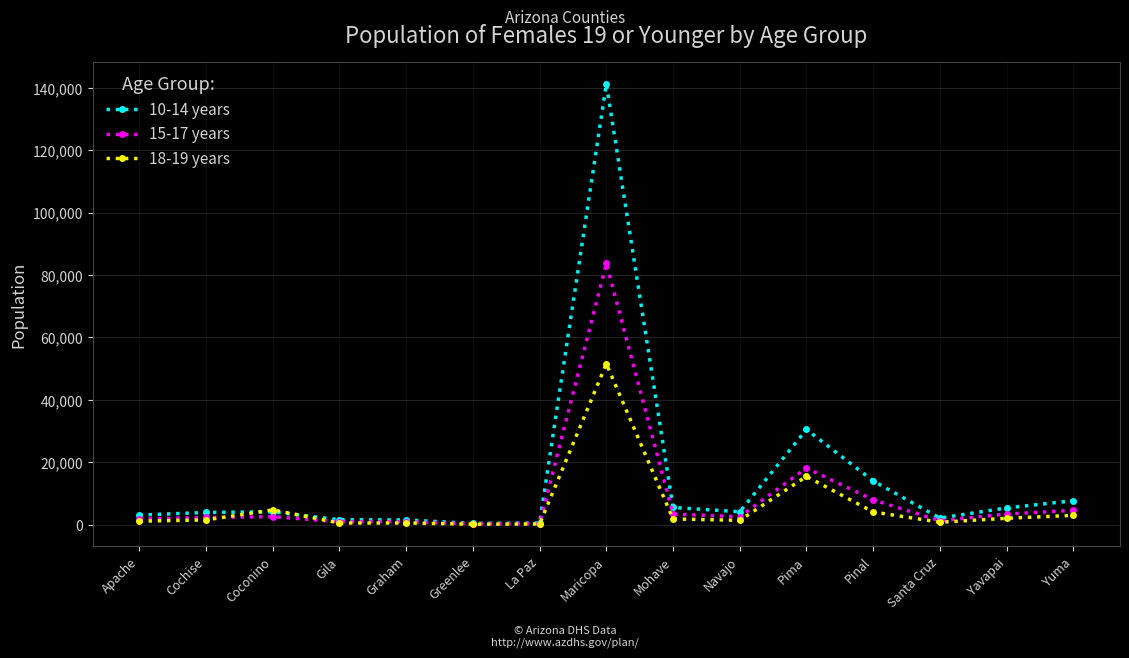

List the series in order of their peak value, highest first.

10-14 years, 15-17 years, 18-19 years